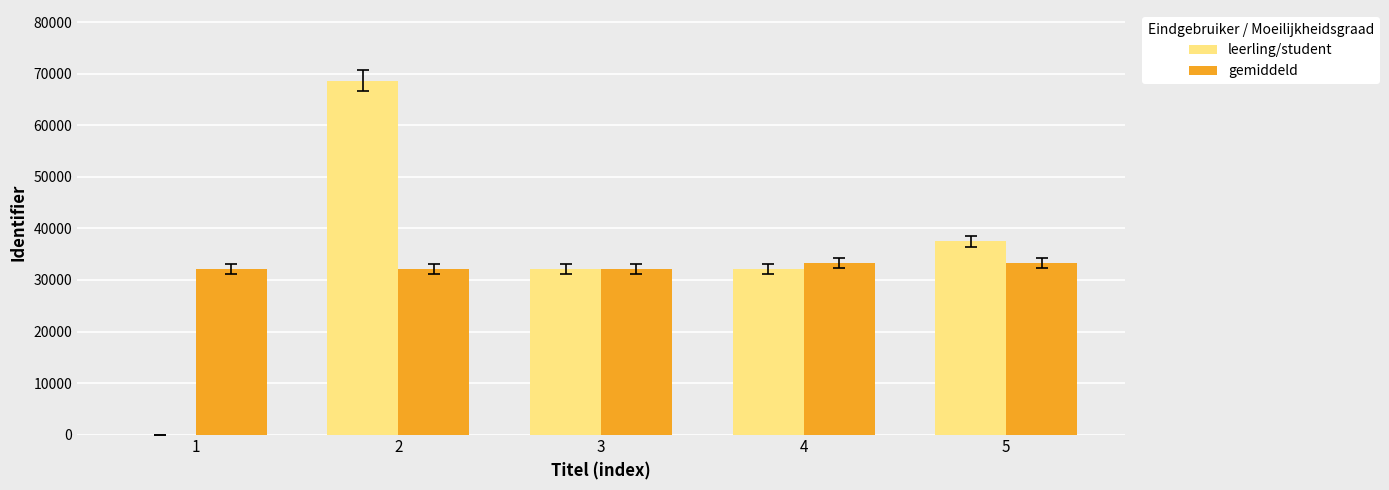

The value of leerling/student at 5 is 60567. True or false?

False